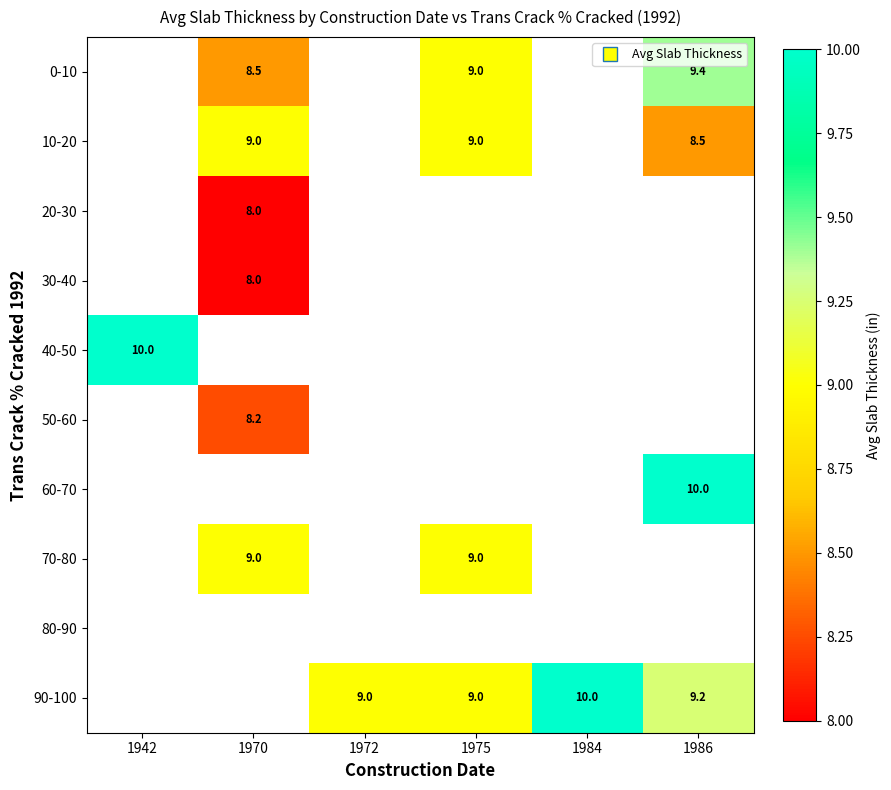

Is it true that 0-10 equals 9.4 at 1986?

True